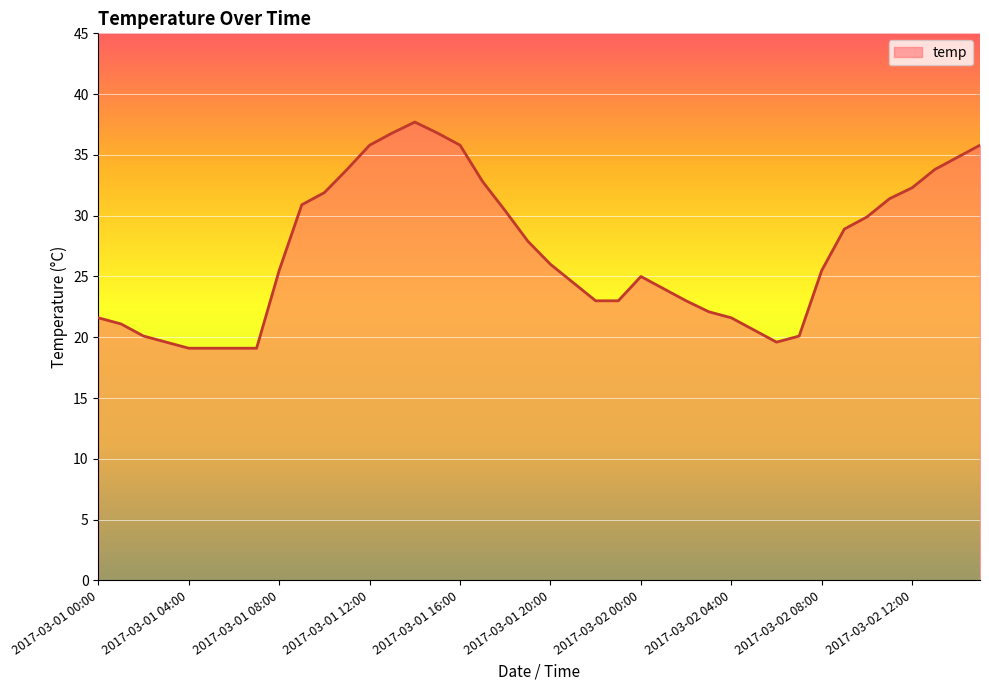

What is the maximum value shown in the chart?

37.7